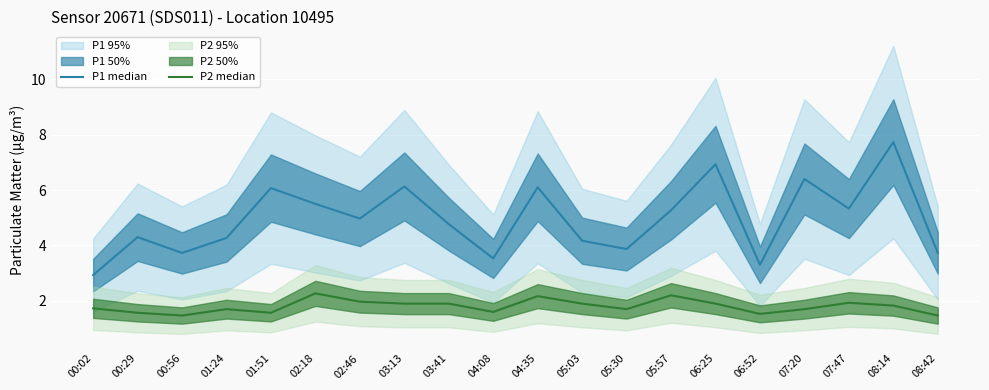

Is the value of P1 median at 00:02 greater than the value of P2 median at 03:13?

Yes